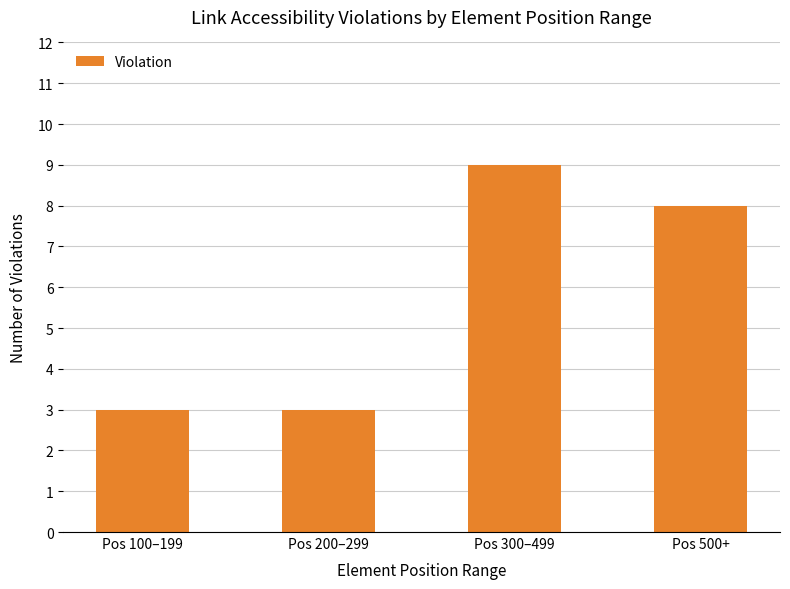

Where does the data first go above 8?

Pos 300–499